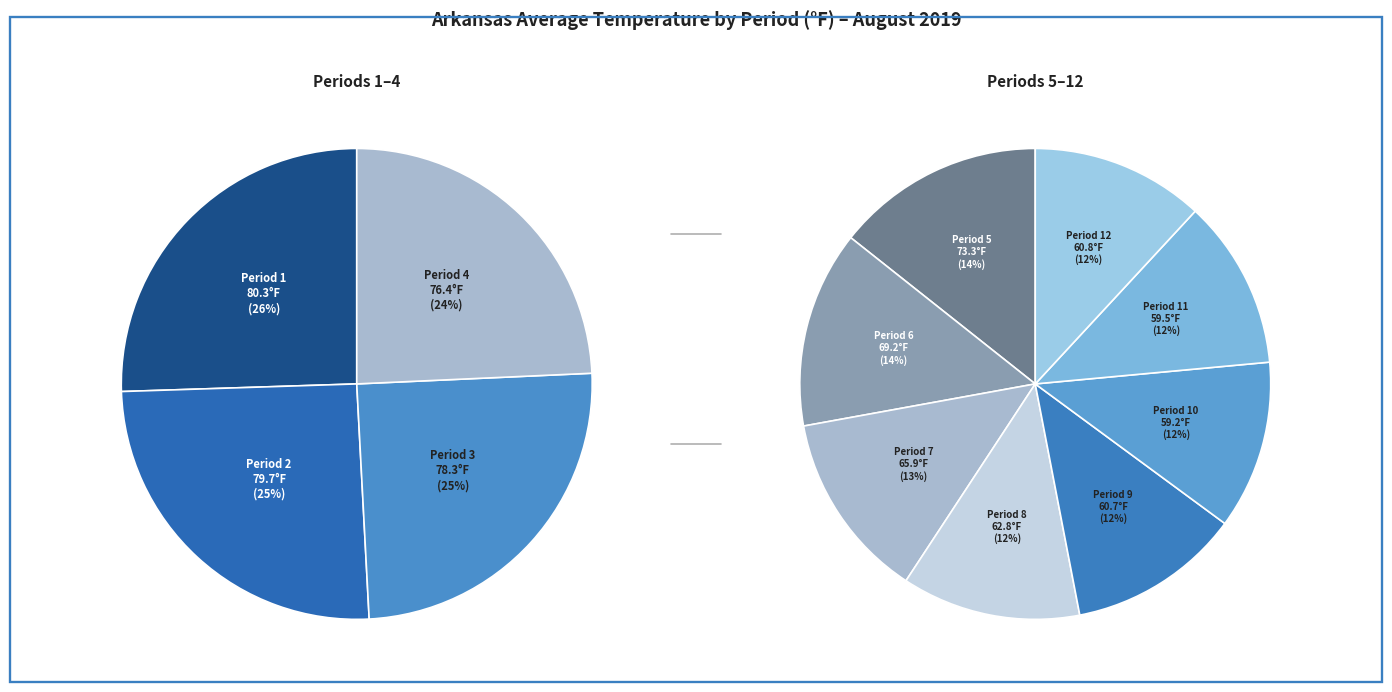

The Period 10 slice represents 18% of the pie. True or false?

False